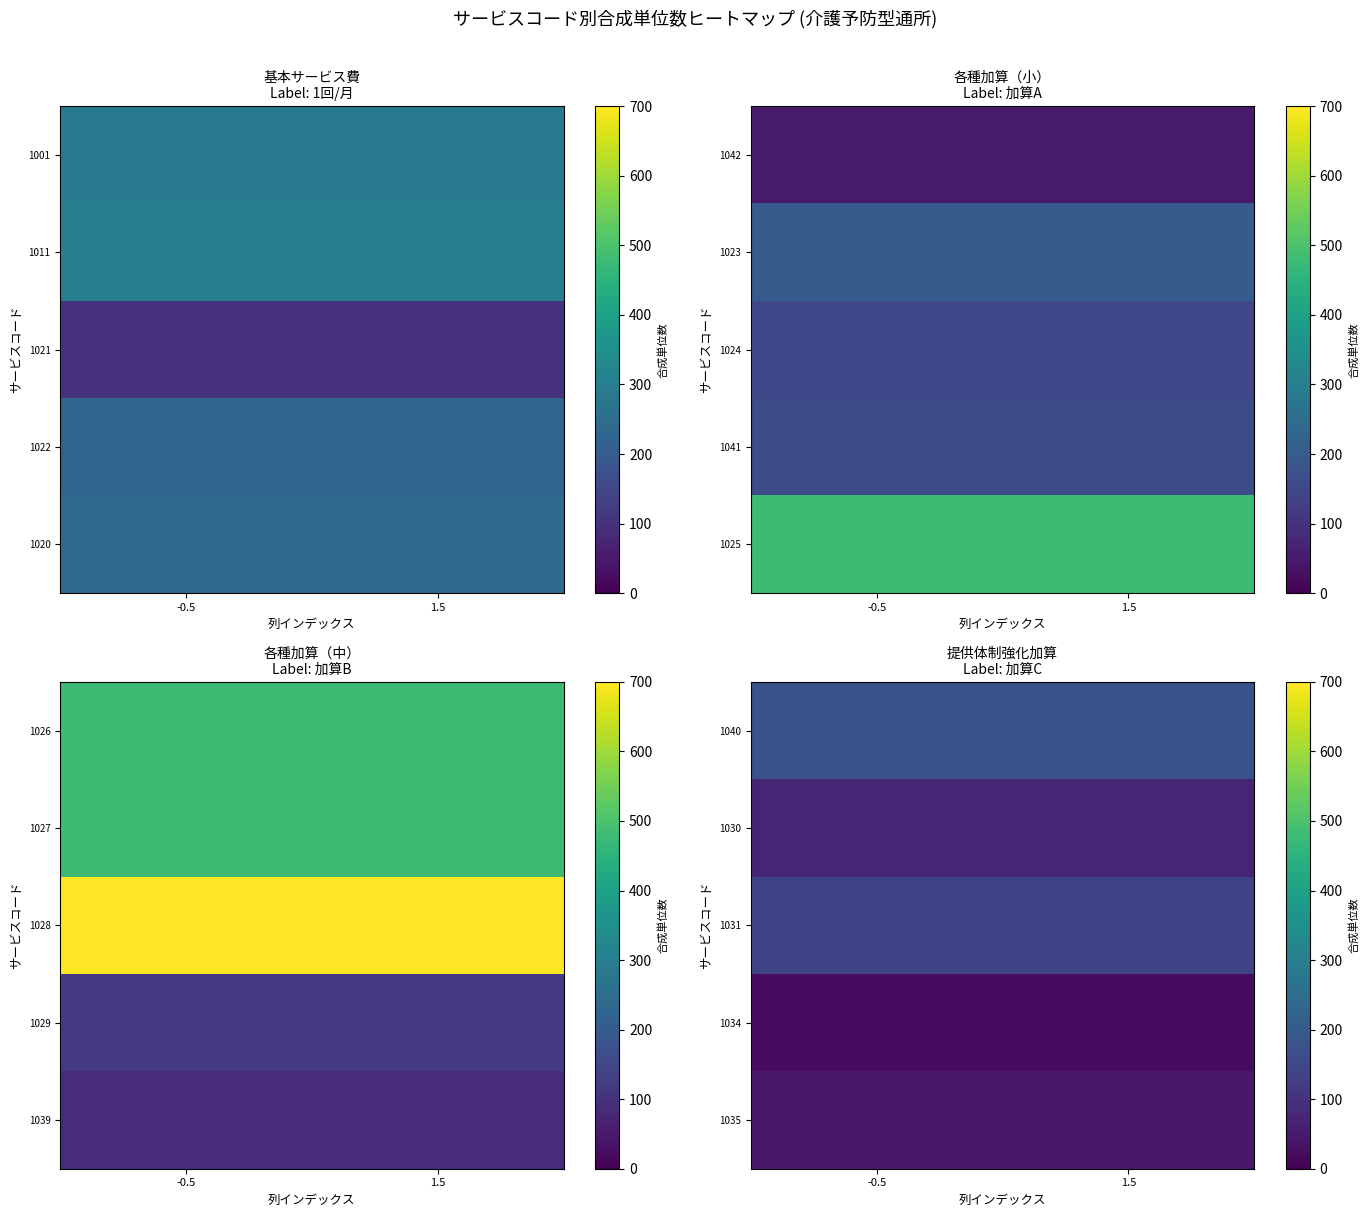

True or false: 1030 has a value of 25 at -0.5.

False